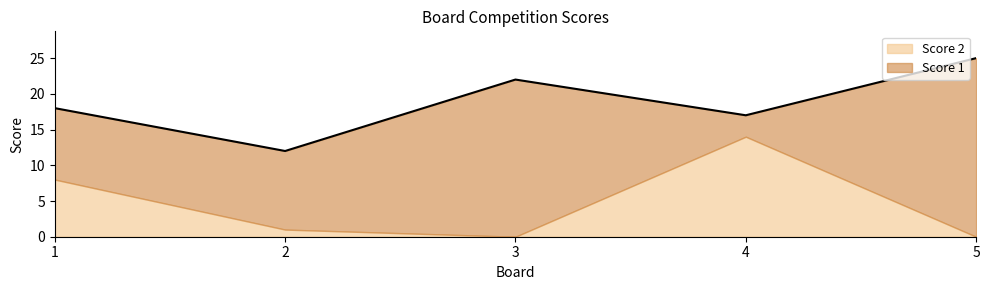

How many lines are shown in the chart?

2